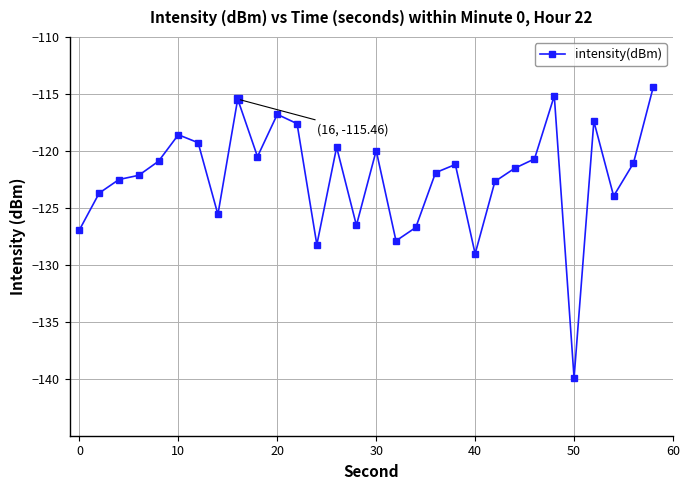

What is the average value?

-122.3